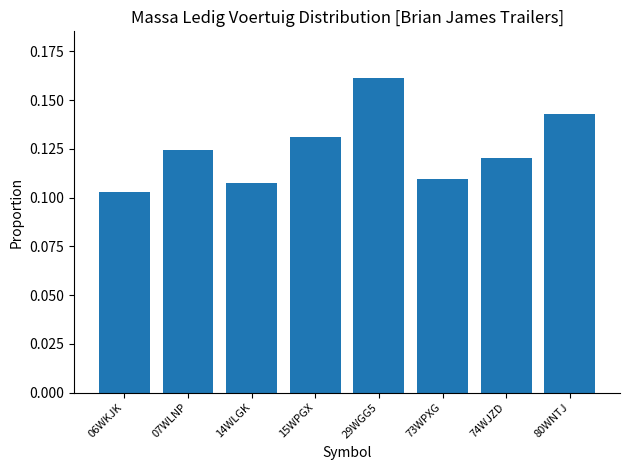

Does the chart contain stacked bars?

No